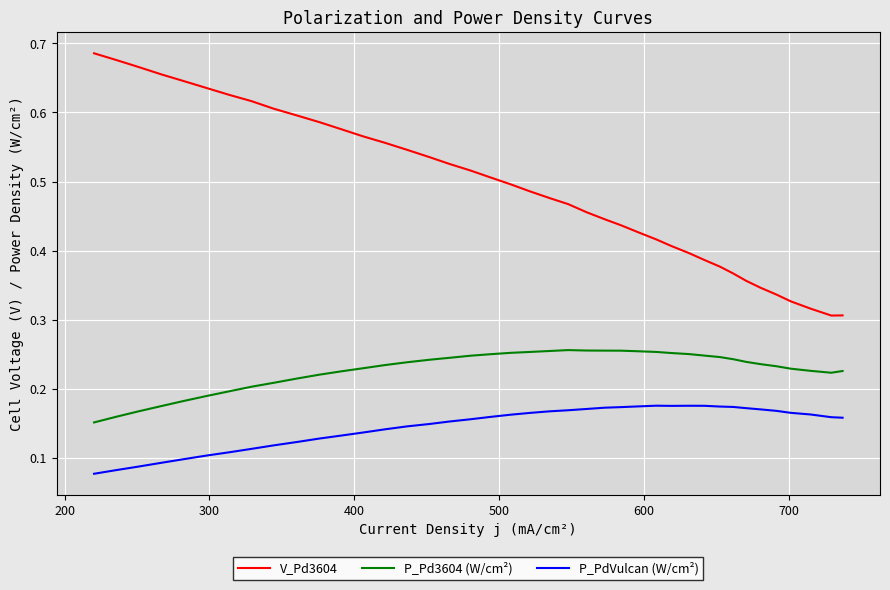

True or false: P_PdVulcan (W/cm²) and V_Pd3604 intersect in this chart.

False